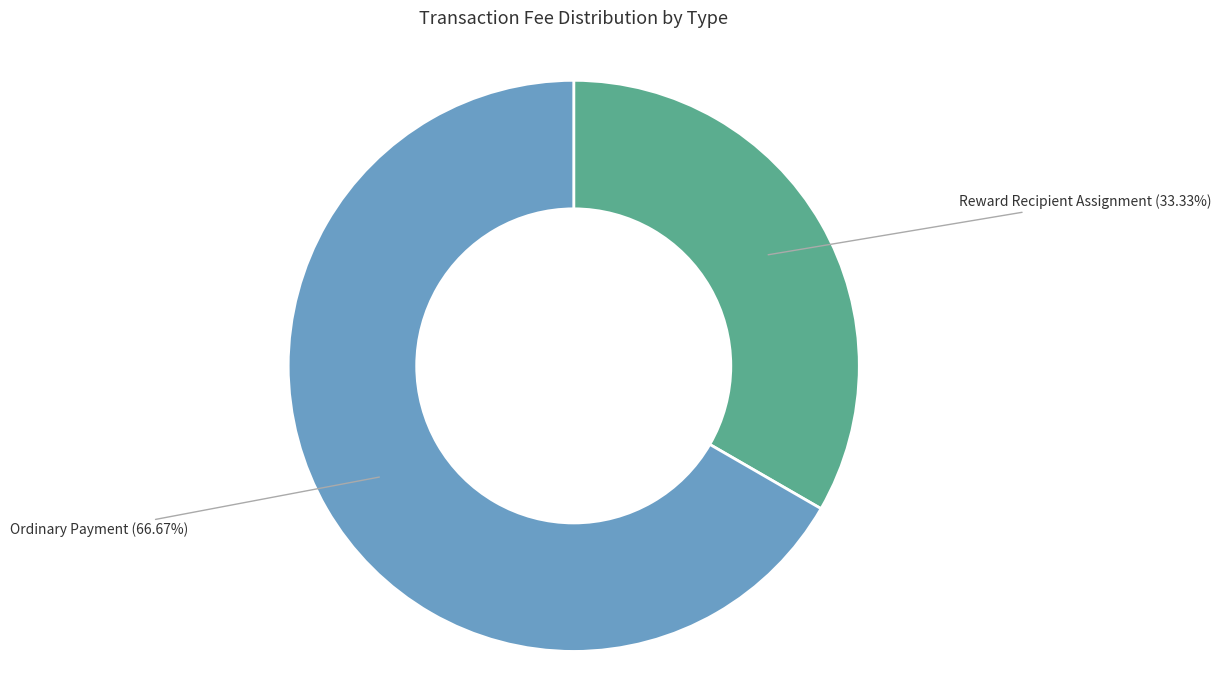

Between Reward Recipient Assignment and Ordinary Payment, which is larger?

Ordinary Payment